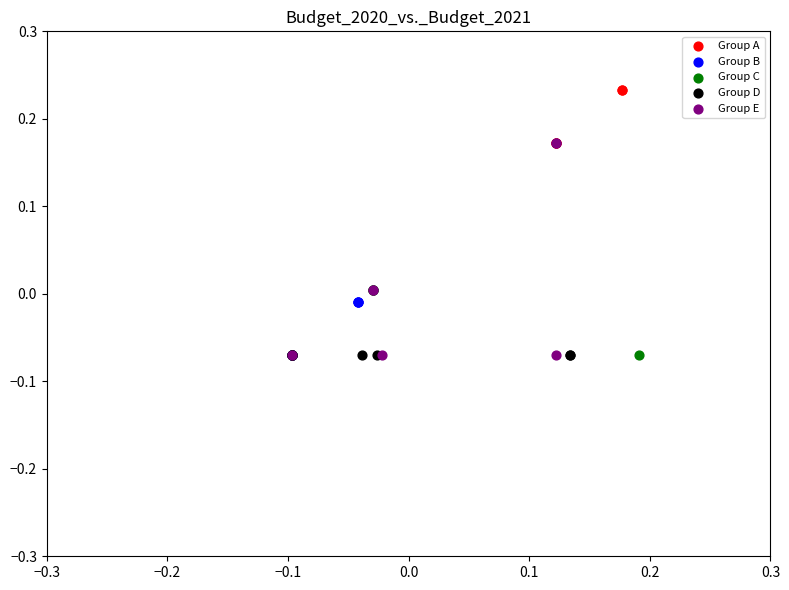

Which series reaches the maximum Y coordinate?

Group A